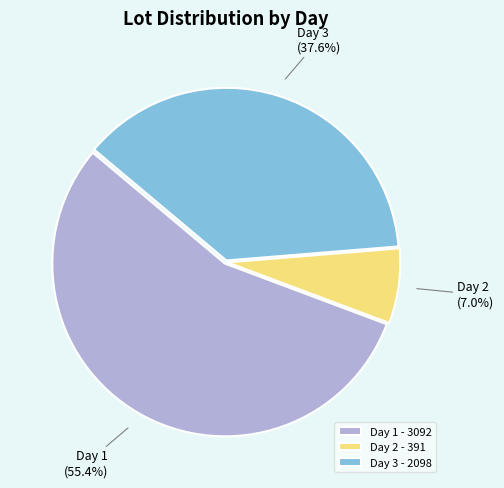

How many slices are in this pie chart?

3